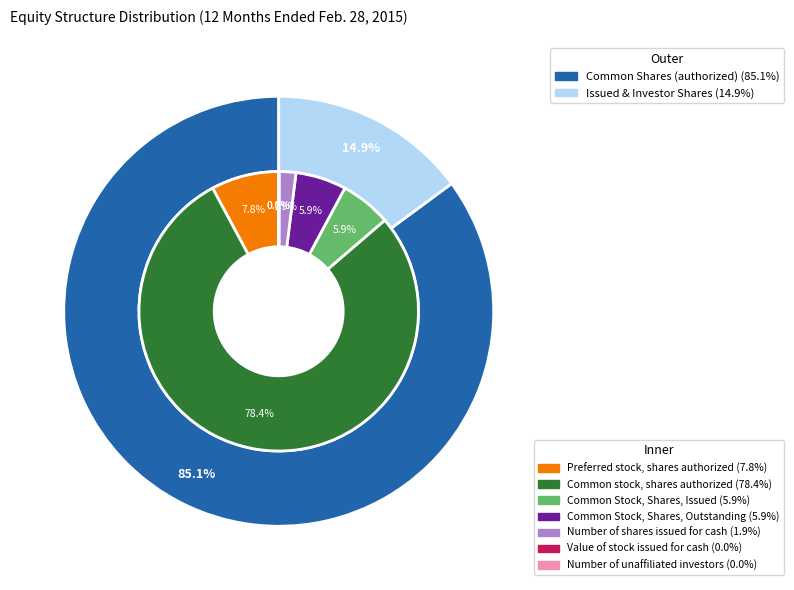

The Preferred stock, shares issued slice represents 1% of the pie. True or false?

False